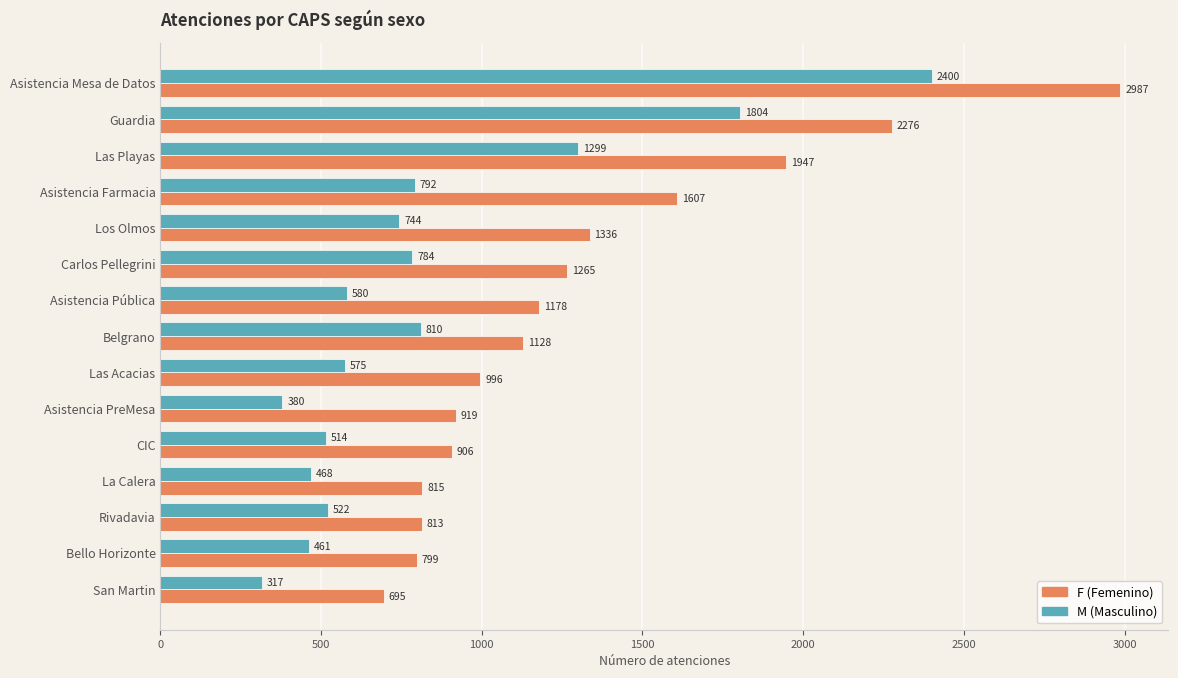

What is the spread (max minus min) of values at Asistencia Farmacia?

815